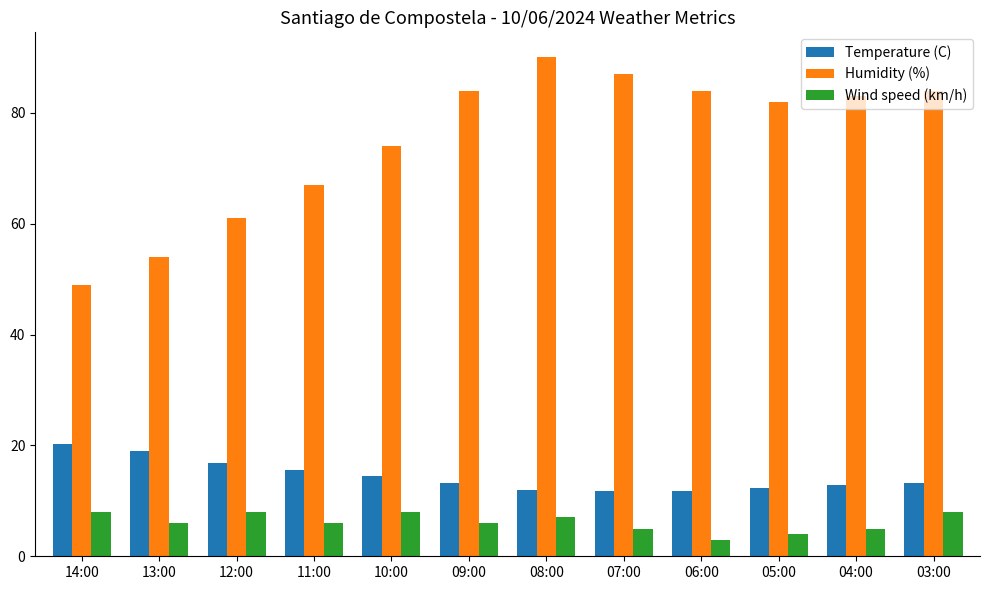

Which series changed the most between 05:00 and 03:00?

Wind speed (km/h)